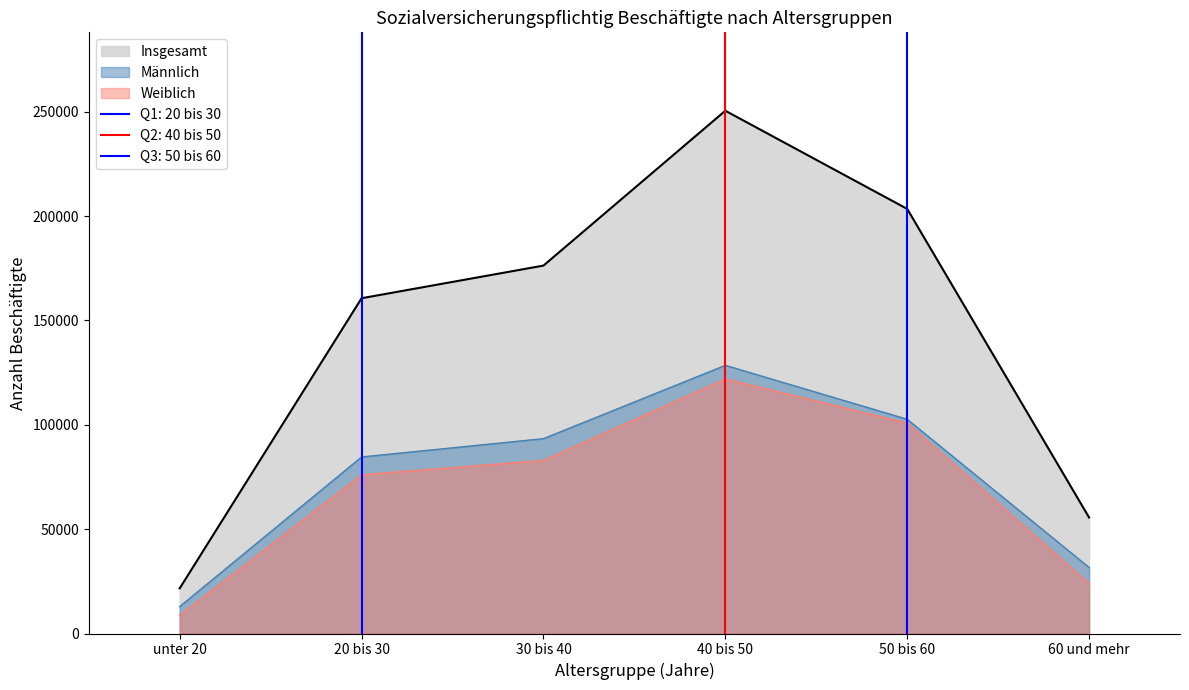

What position from the left is unter 20?

1